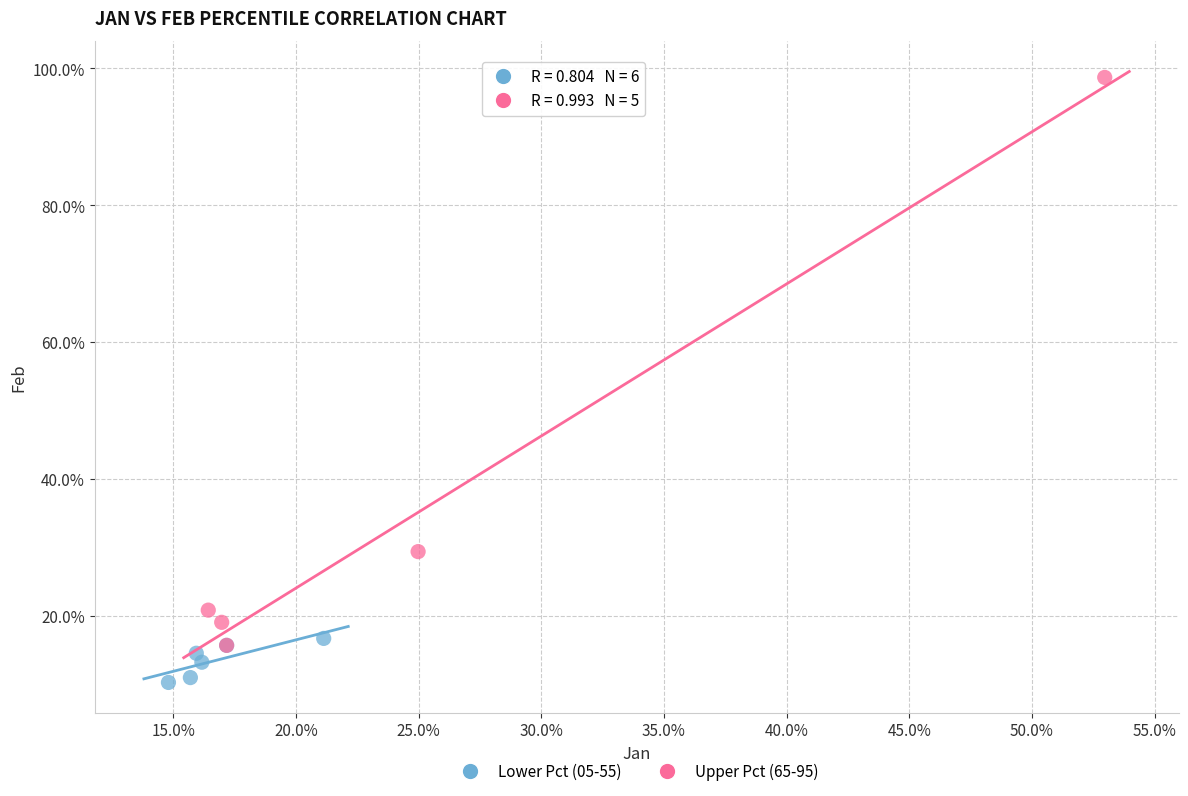

What are all the series names shown in the legend?

Lower Pct (05-55), Upper Pct (65-95)